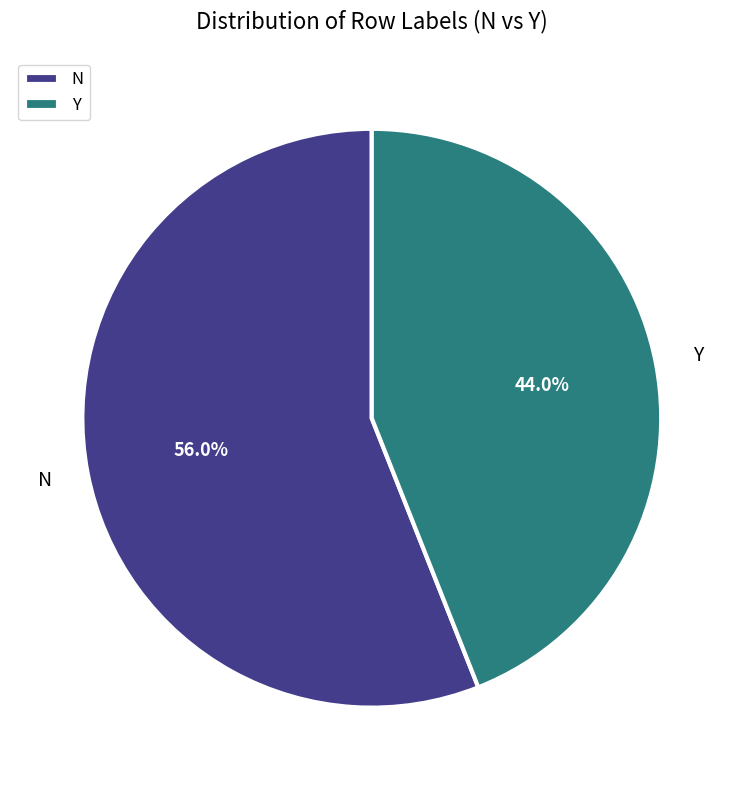

To the nearest percent, what is the difference between the largest and smallest slice percentages?

12%